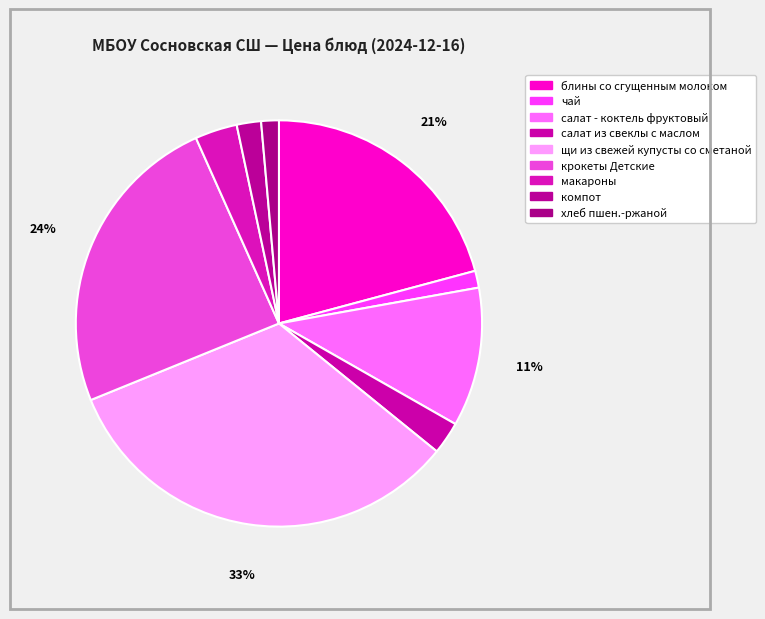

How many segments does this pie chart have?

9